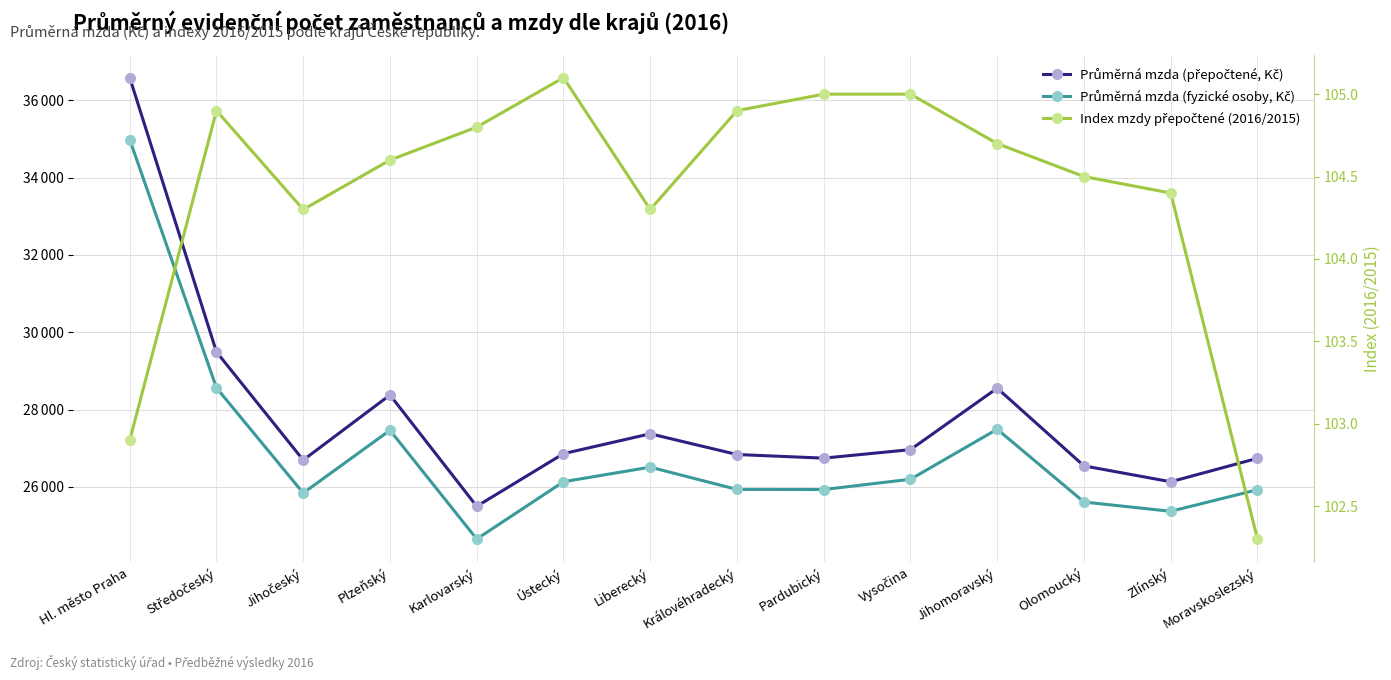

What are all the series names shown in the legend?

Průměrná mzda (přepočtené, Kč), Průměrná mzda (fyzické osoby, Kč), Index mzdy přepočtené (2016/2015)